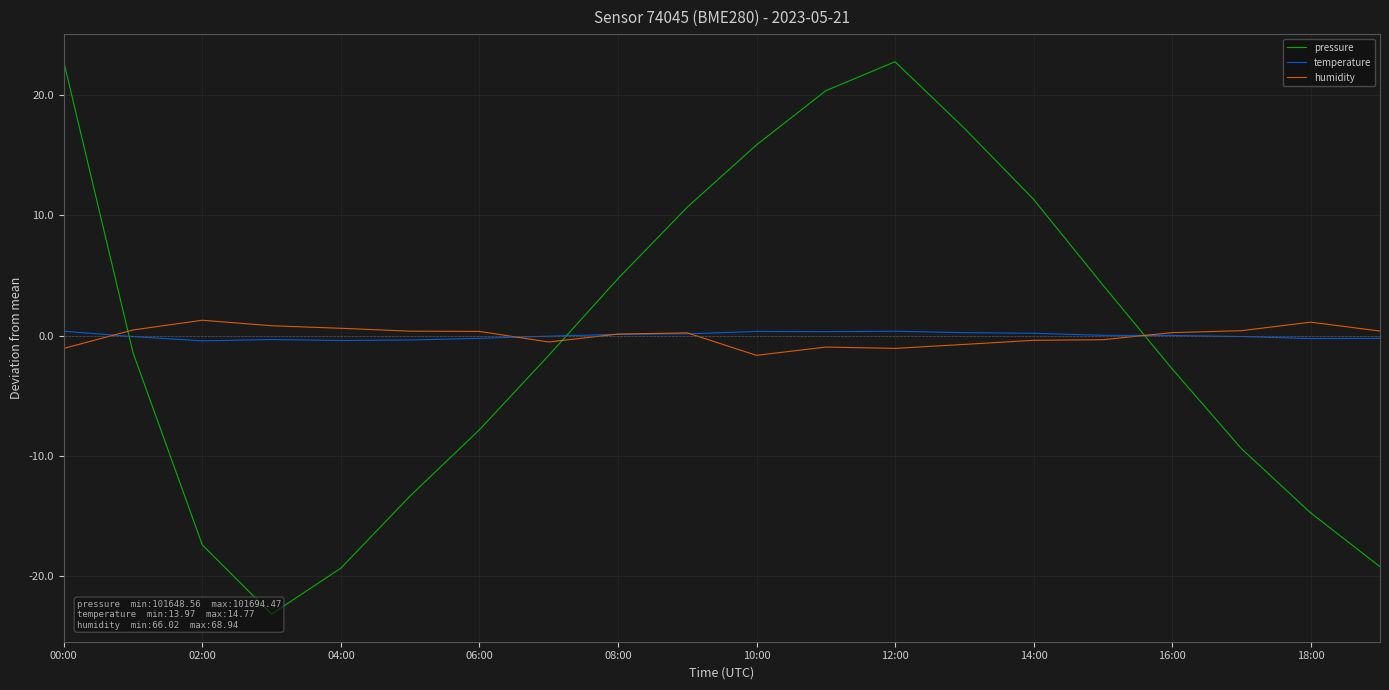

What is the minimum value for humidity?

-1.6